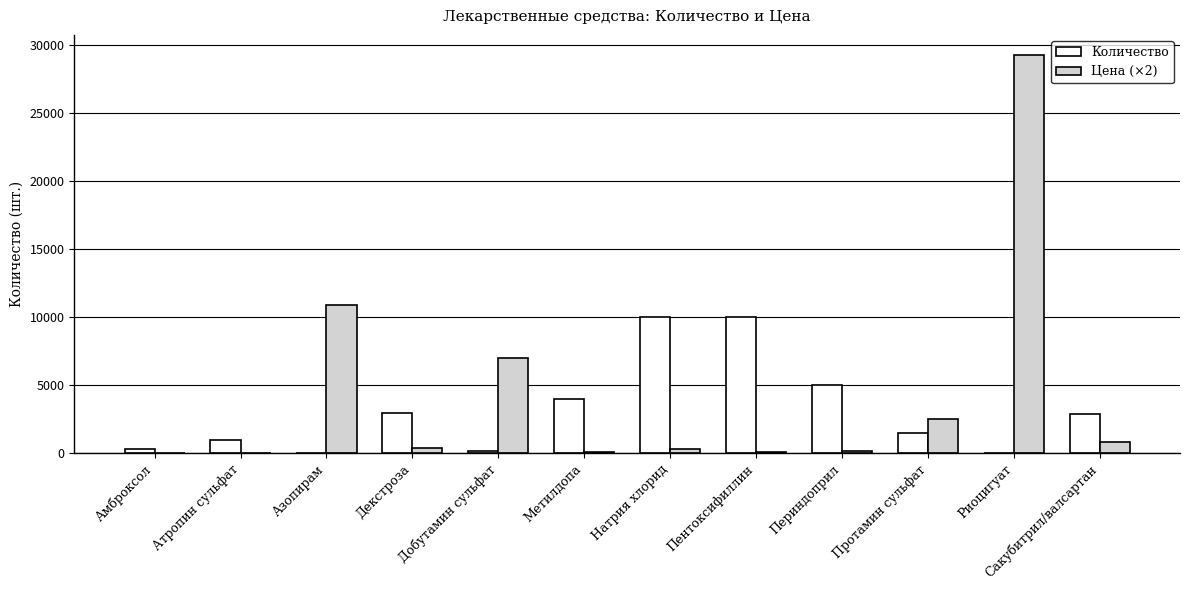

How many groups of bars are there?

12